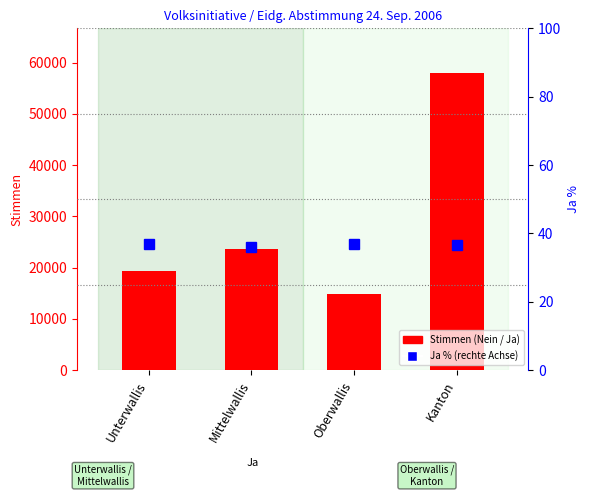

What is the maximum value for Nein?

57999.0